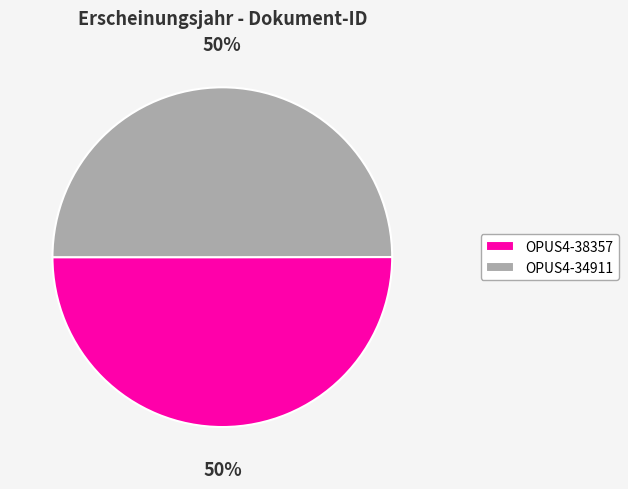

To the nearest percent, what is the average slice percentage?

50%